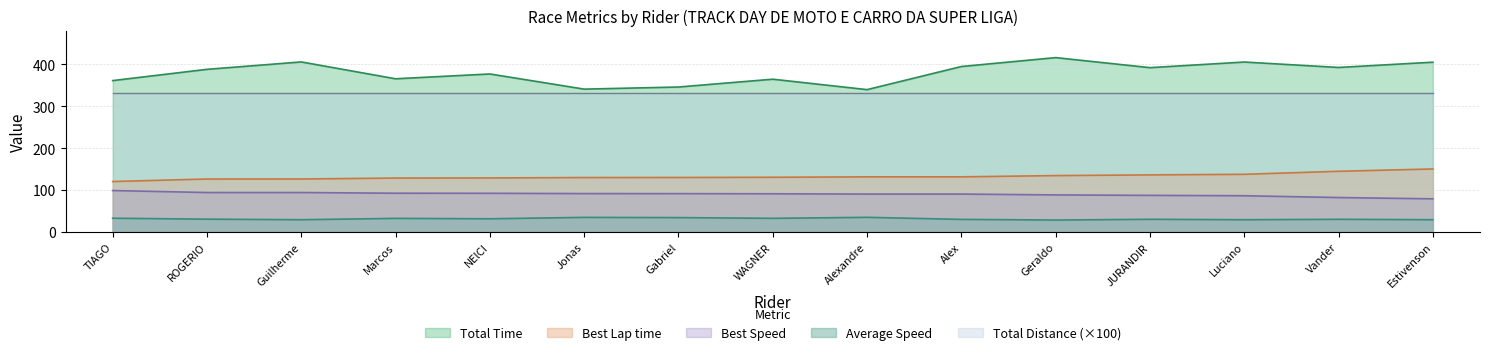

True or false: Total Time and Average Speed intersect in this chart.

False